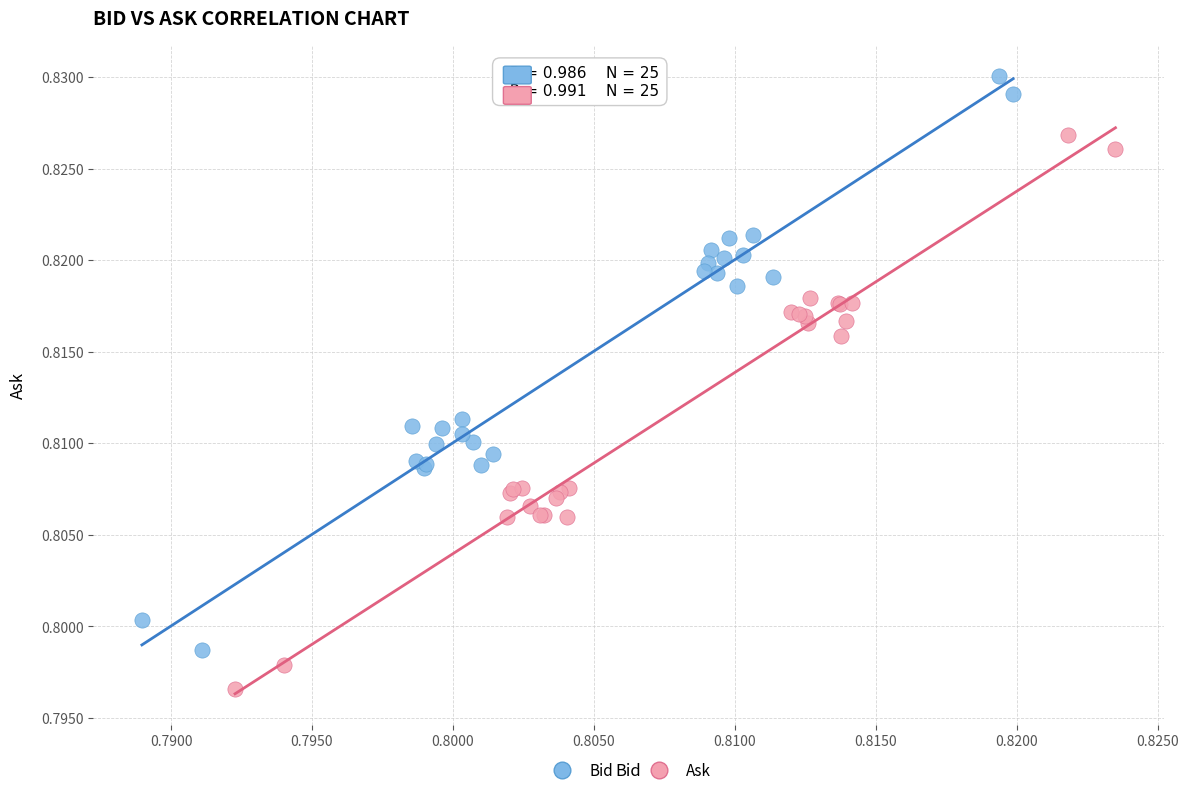

Which series reaches the maximum Y coordinate?

Bid